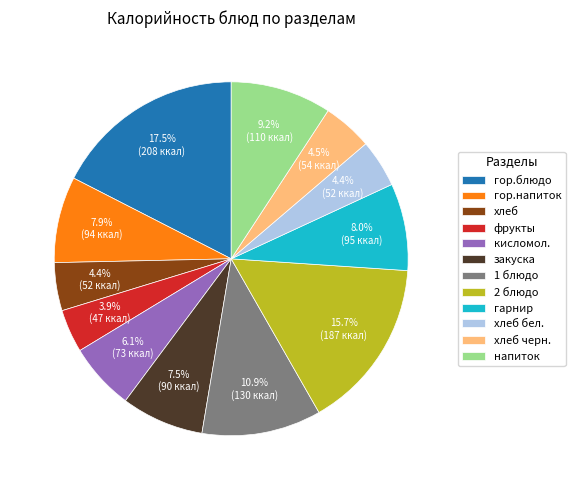

What is the ratio of the value at 2 блюдо to the value at закуска?

2.1